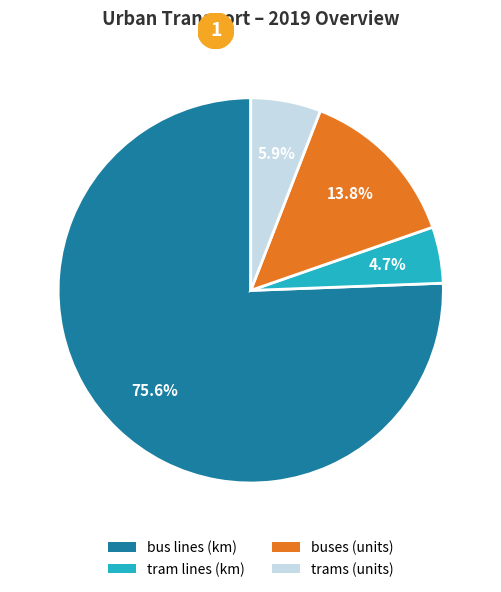

Which category has the biggest portion of the pie?

bus lines (km)